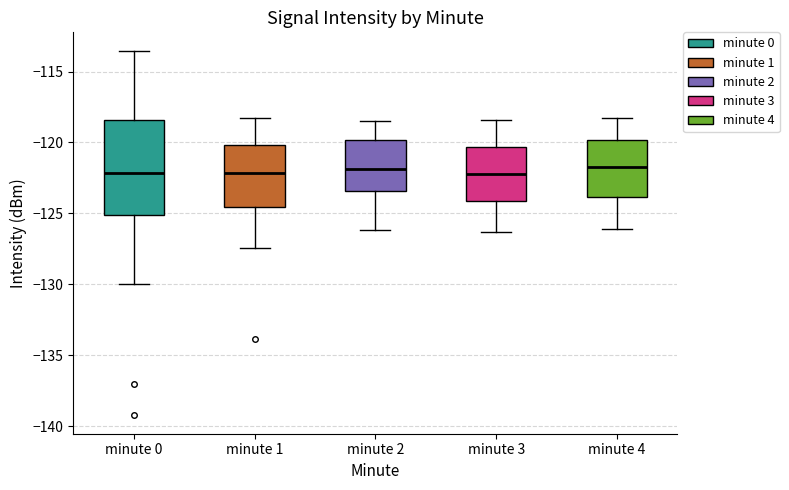

Where does the lower whisker of the box for minute 0 end on the y-axis? The values are not printed on the chart, so give them approximately, as read against the axis.

-130.0